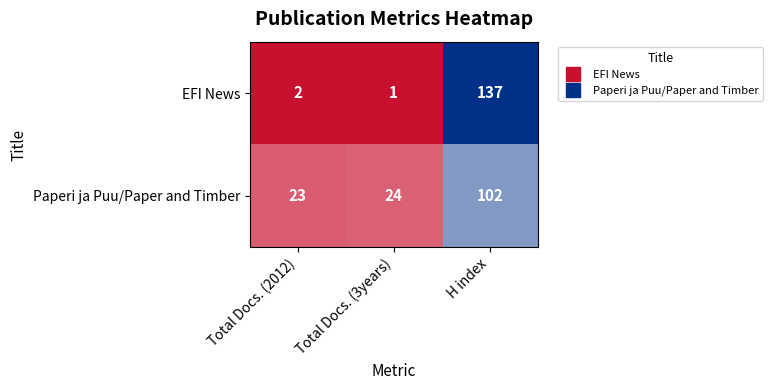

Is it true that Paperi ja Puu/Paper and Timber equals 31 at Total Docs. (2012)?

False